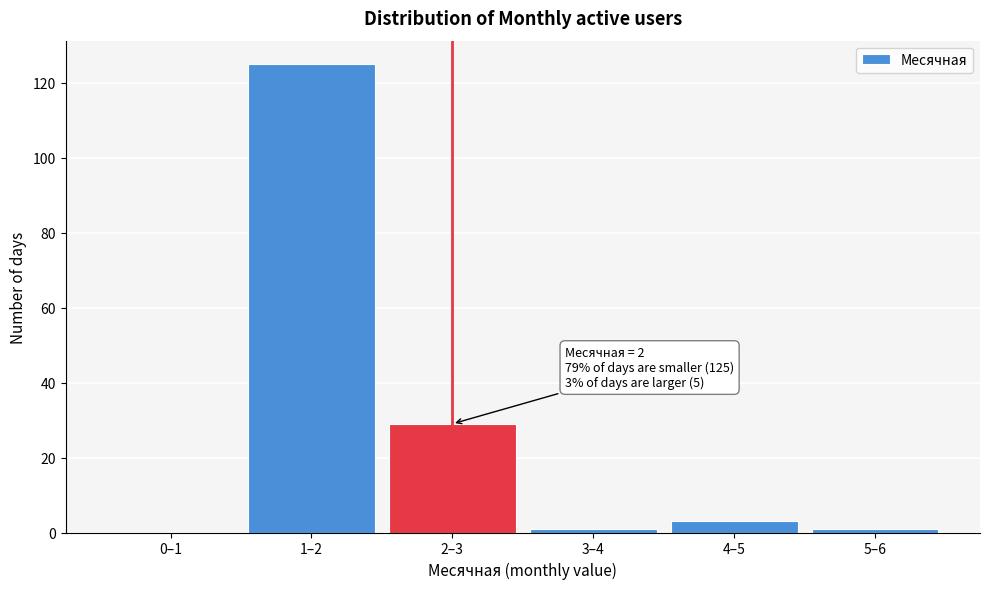

Reading left to right, what are all the values shown in this chart?

0–1=0	1–2=125	2–3=29	3–4=1	4–5=3	5–6=1